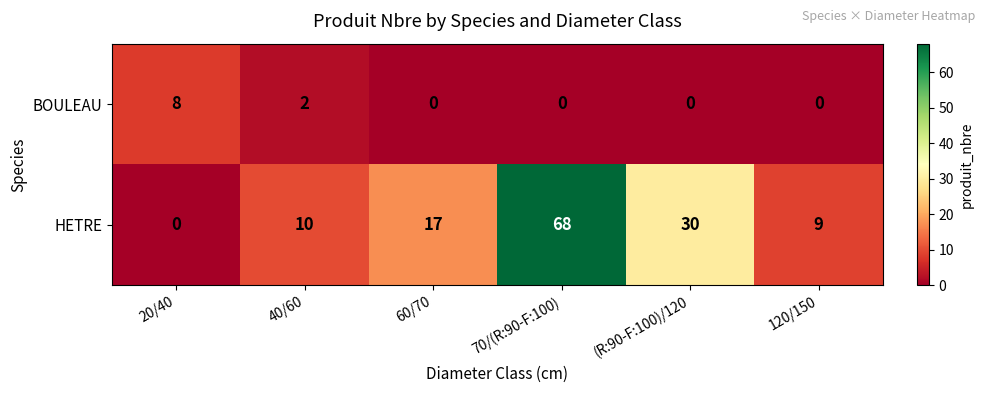

Reading right to left, extract all data points from this chart.

BOULEAU: 120/150=0	(R:90-F:100)/120=0	70/(R:90-F:100)=0	60/70=0	40/60=2	20/40=8
HETRE: 120/150=9	(R:90-F:100)/120=30	70/(R:90-F:100)=68	60/70=17	40/60=10	20/40=0